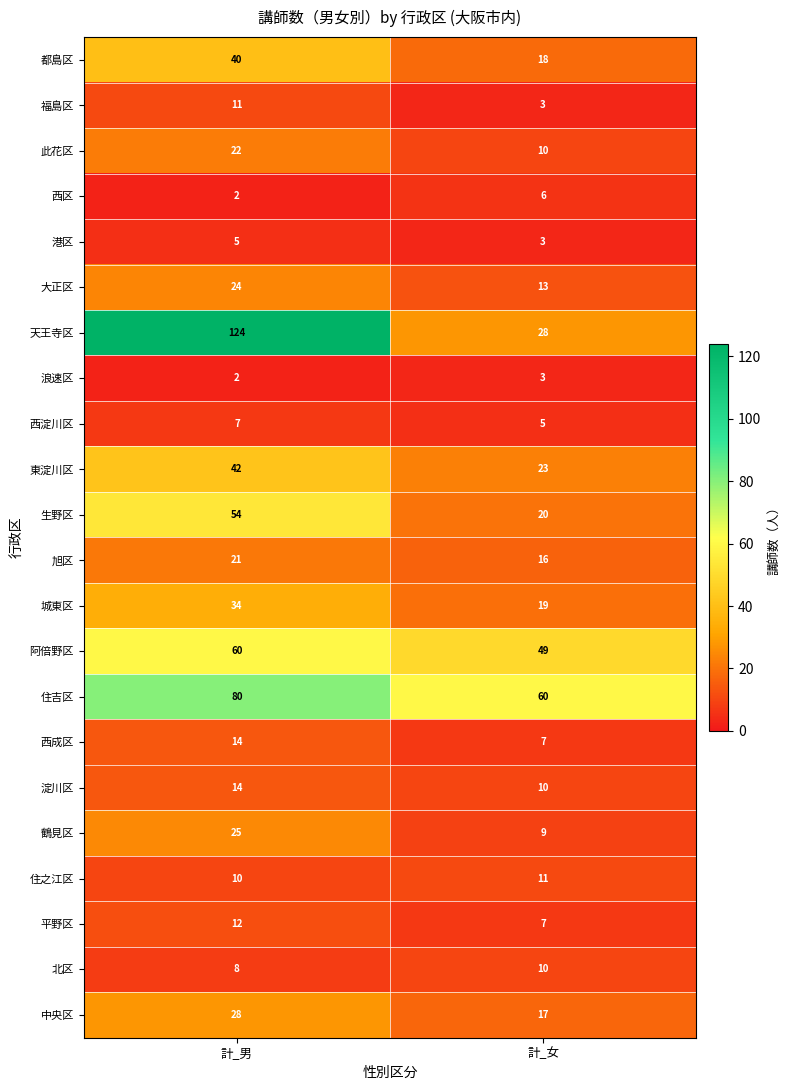

How many distinct data groups are displayed?

22